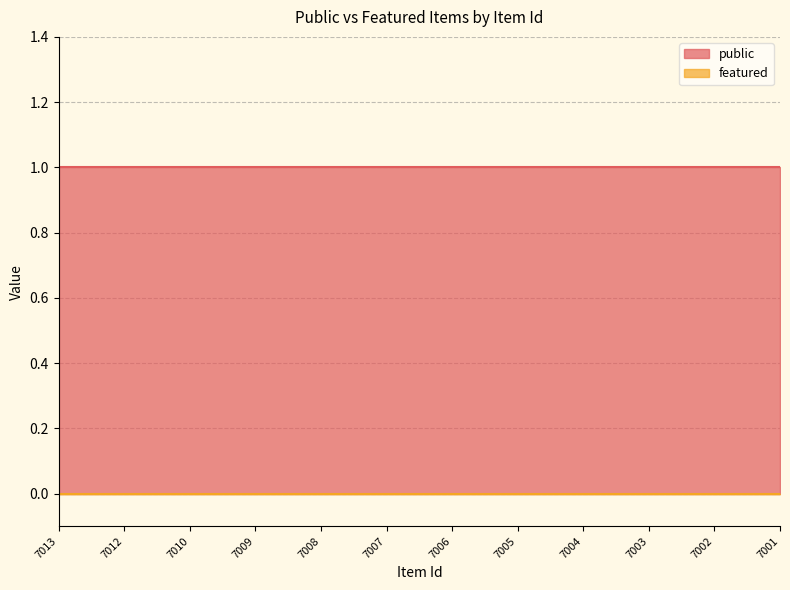

Is it true that public equals 0 at 7003?

False